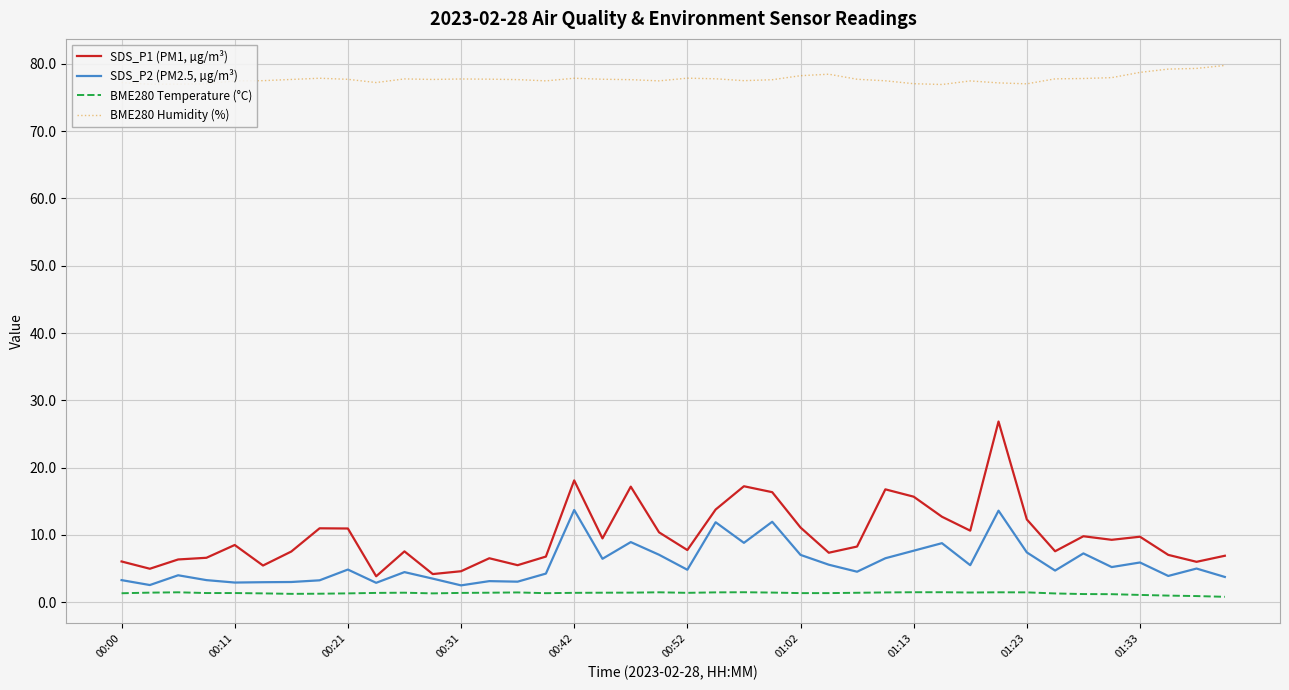

True or false: BME280 Humidity (%) has more than 1 points higher than both neighbors.

True